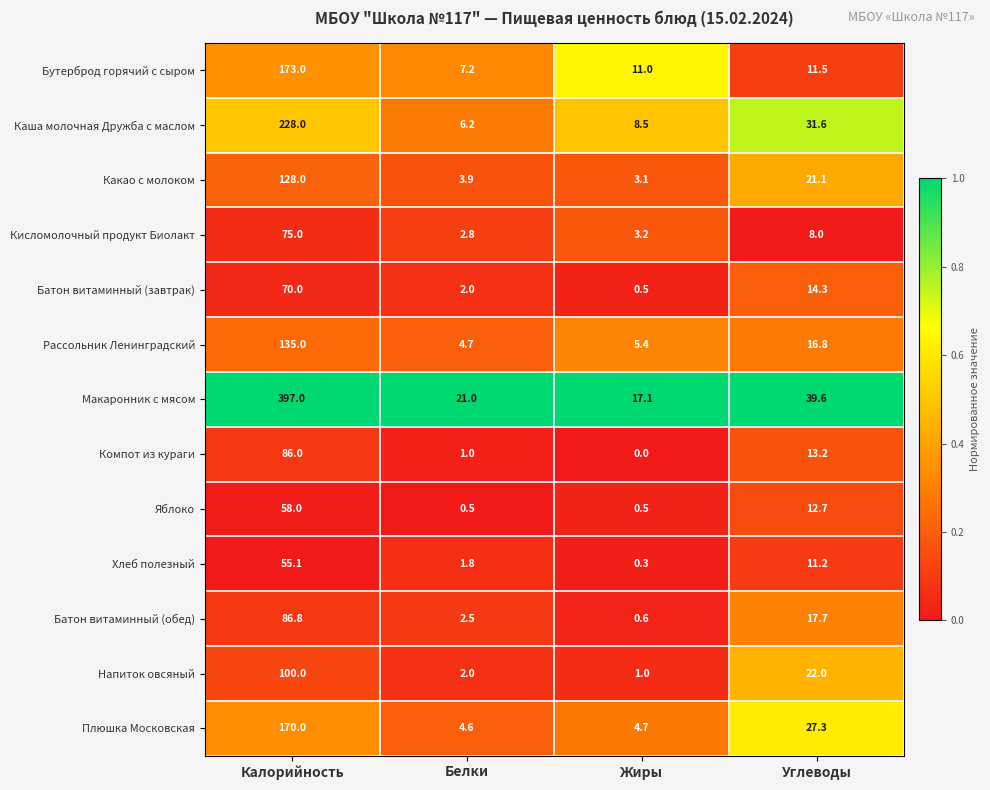

Rank the series by their maximum value, from lowest to highest.

Хлеб полезный, Яблоко, Батон витаминный (завтрак), Кисломолочный продукт Биолакт, Компот из кураги, Батон витаминный (обед), Напиток овсяный, Какао с молоком, Рассольник Ленинградский, Плюшка Московская, Бутерброд горячий с сыром, Каша молочная Дружба с маслом, Макаронник с мясом